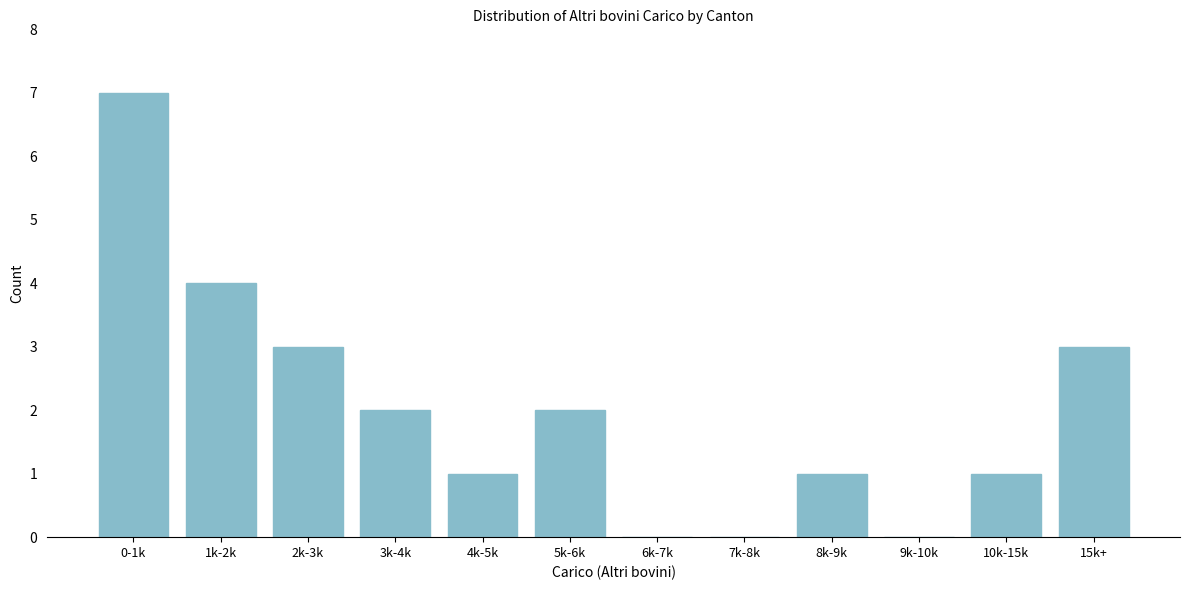

Reading left to right, what are all the values shown in this chart?

0-1k=7	1k-2k=4	2k-3k=3	3k-4k=2	4k-5k=1	5k-6k=2	6k-7k=0	7k-8k=0	8k-9k=1	9k-10k=0	10k-15k=1	15k+=3